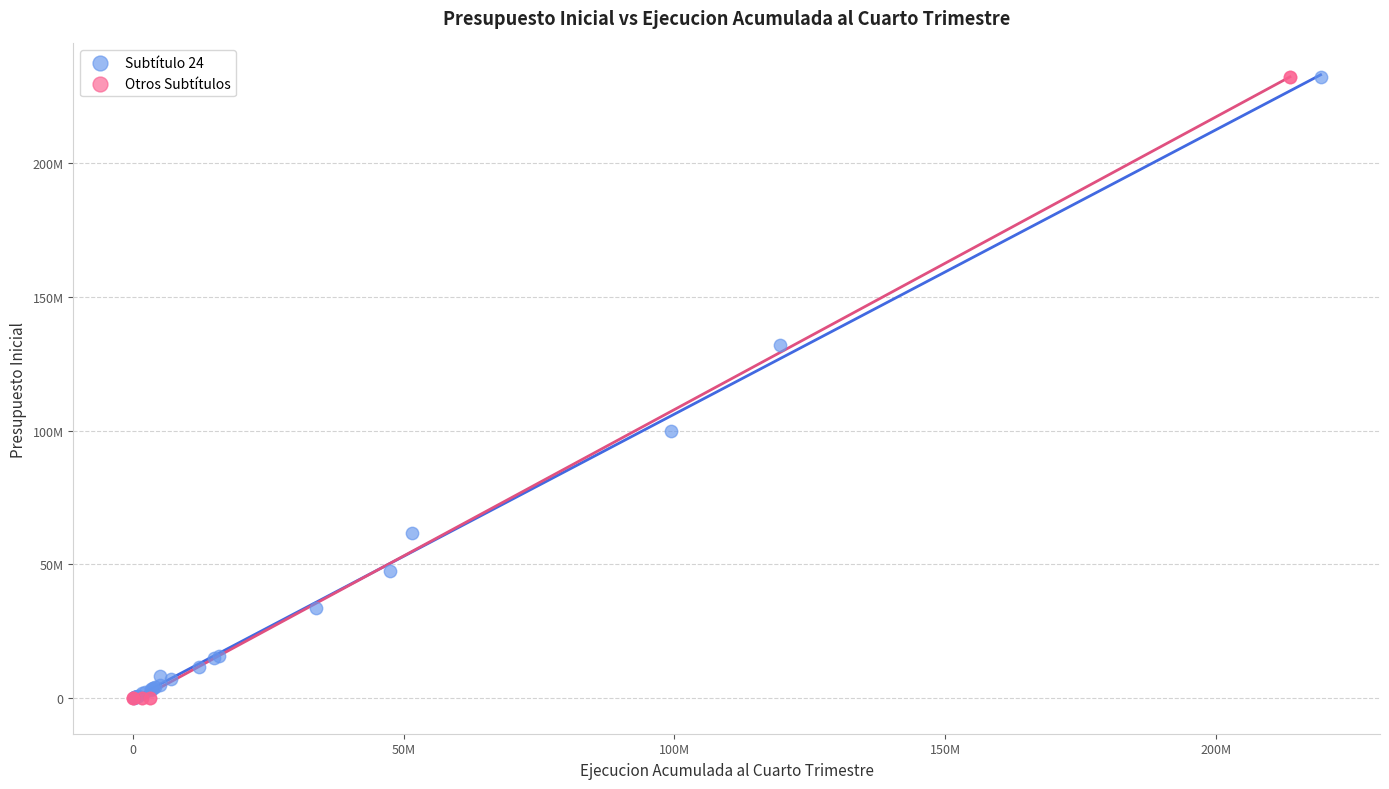

What are all the series names shown in the legend?

Subtítulo 24, Otros Subtítulos